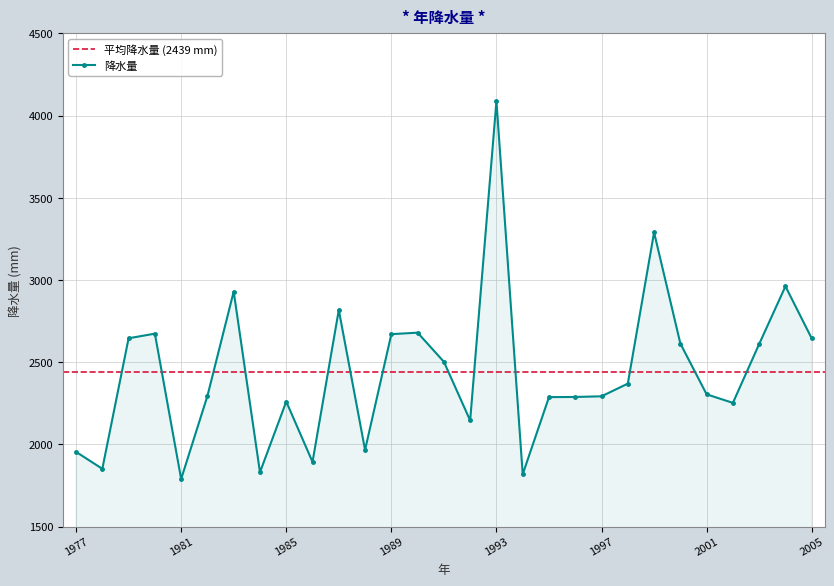

List the labels in order of value, largest first.

1993, 1999, 2004, 1983, 1987, 1990, 1980, 1989, 1979, 2005, 2000, 2003, 1991, 1998, 2001, 1982, 1997, 1996, 1995, 1985, 2002, 1992, 1988, 1977, 1986, 1978, 1984, 1994, 1981